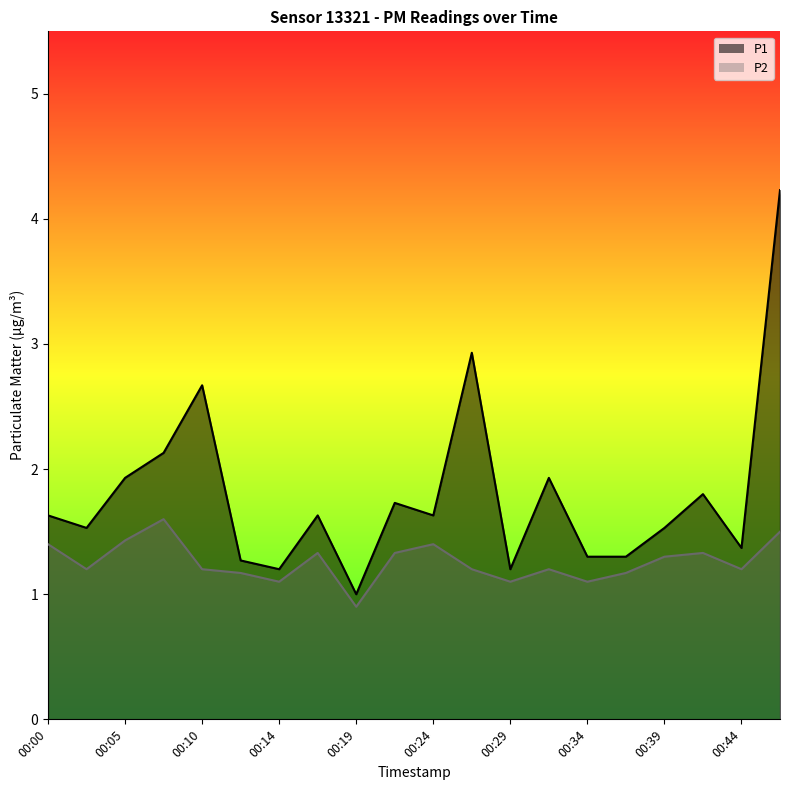

What is the approximate value of P2 at 00:19?

0.9